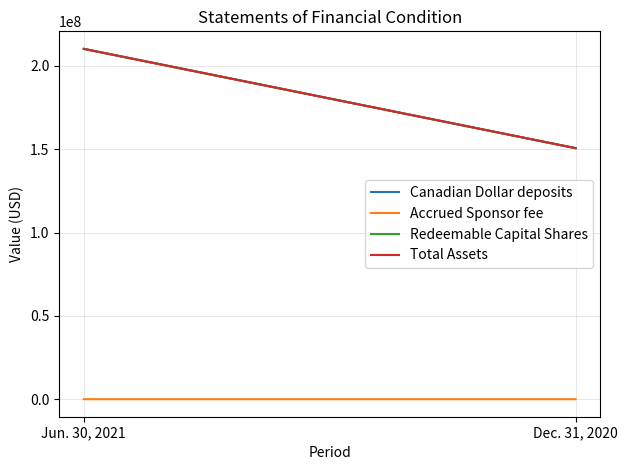

Which series has the largest range (max minus min)?

Canadian Dollar deposits